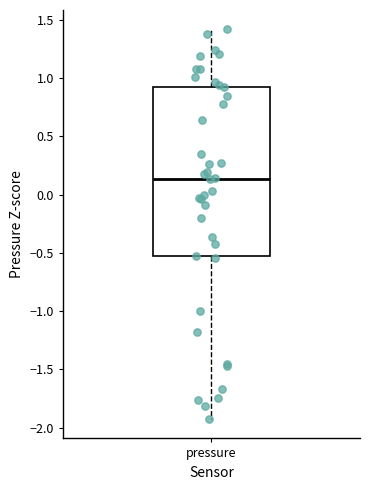

Transcribe this box plot: give where the median line is, the range the box spans, and where the two whiskers end, as read against the y-axis. The values are not printed on the chart, so give them approximately, as read against the axis.

median 0.15, box -0.55 to 0.95, whiskers -1.95 to 1.40